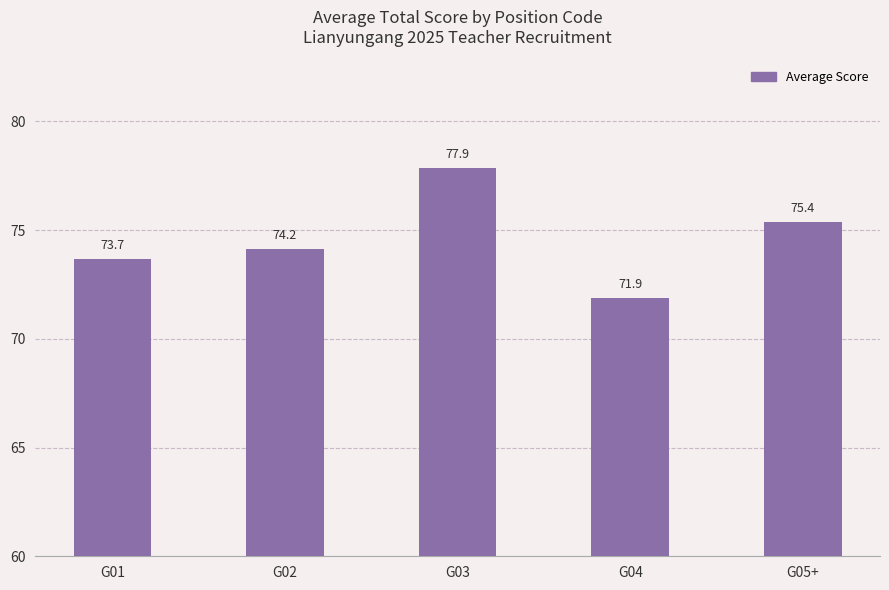

What is the sum of the values at G01 and G02?

147.8